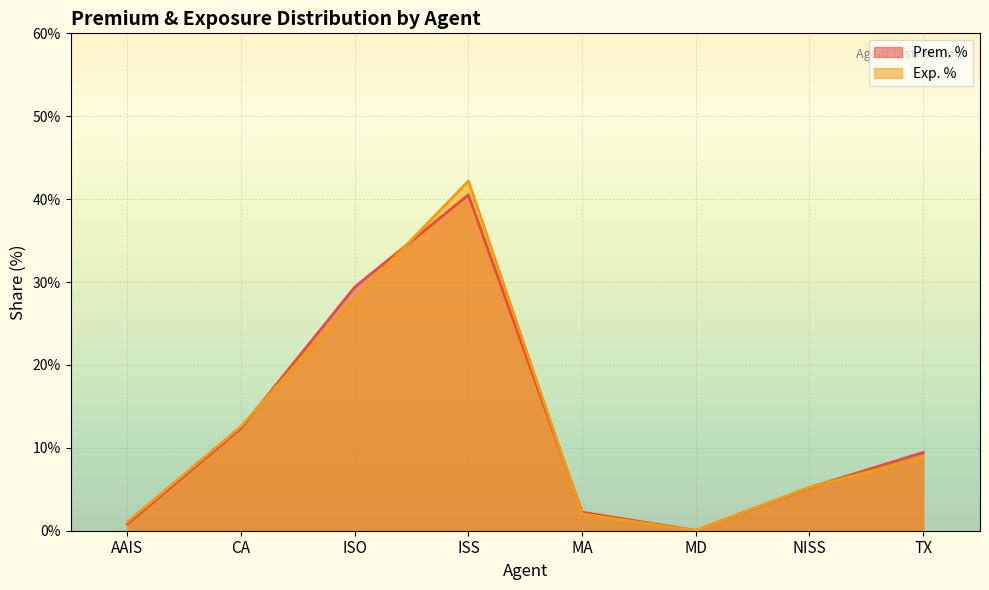

The Prem. % series shows 0.0 at MA. True or false?

False